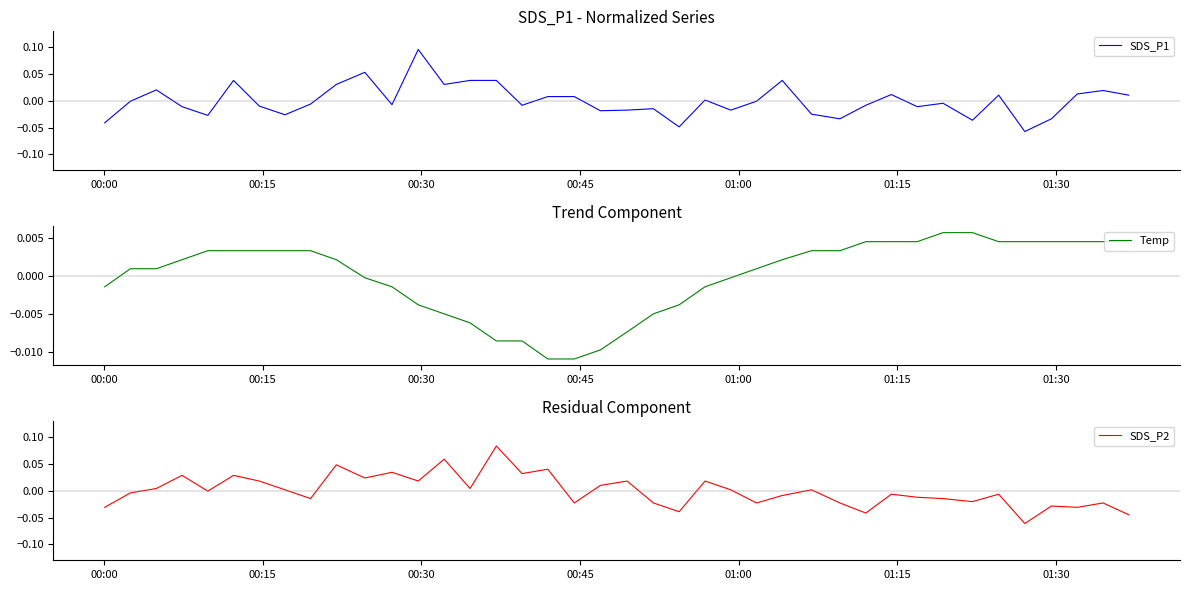

At how many categories does at least one series exceed 0?

37